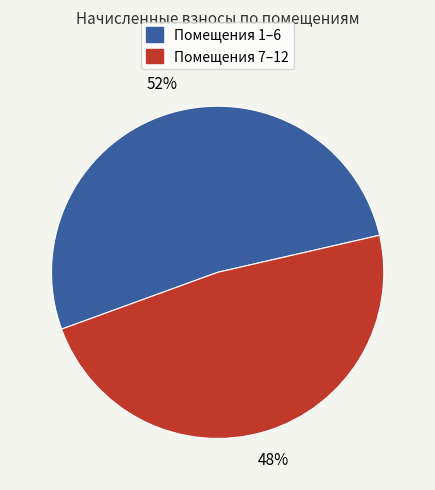

To the nearest percent, what is the difference between the largest and smallest slice percentages?

4%